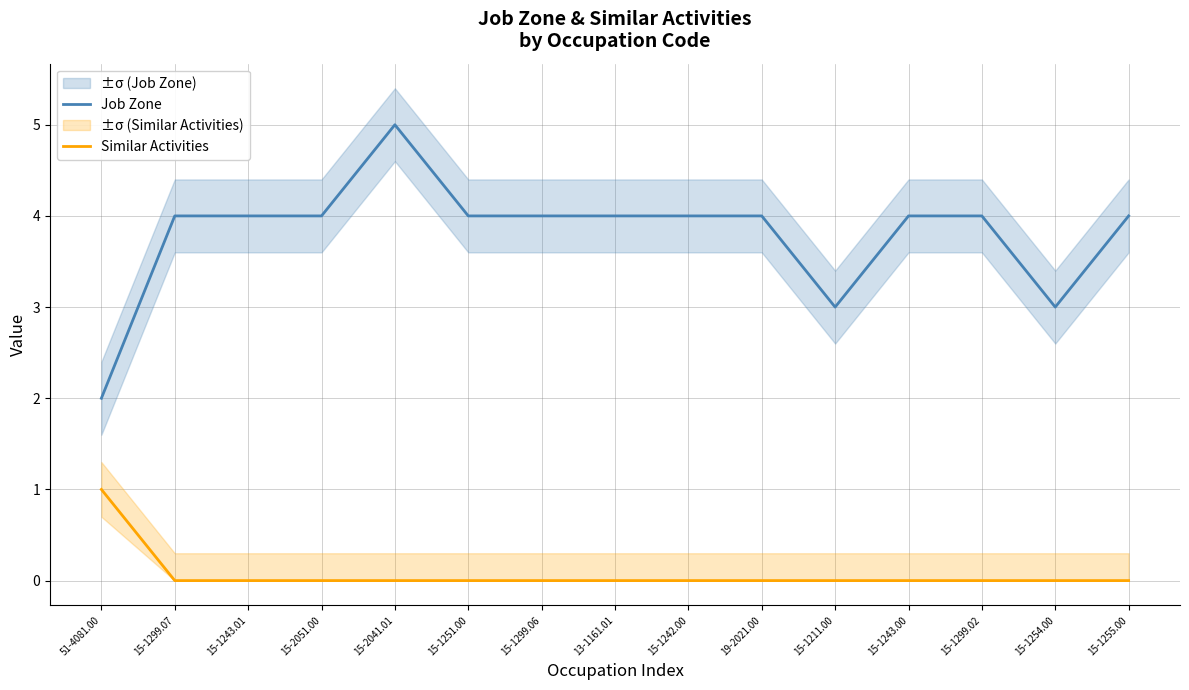

What is the label of the 6th point from the left?

15-1251.00